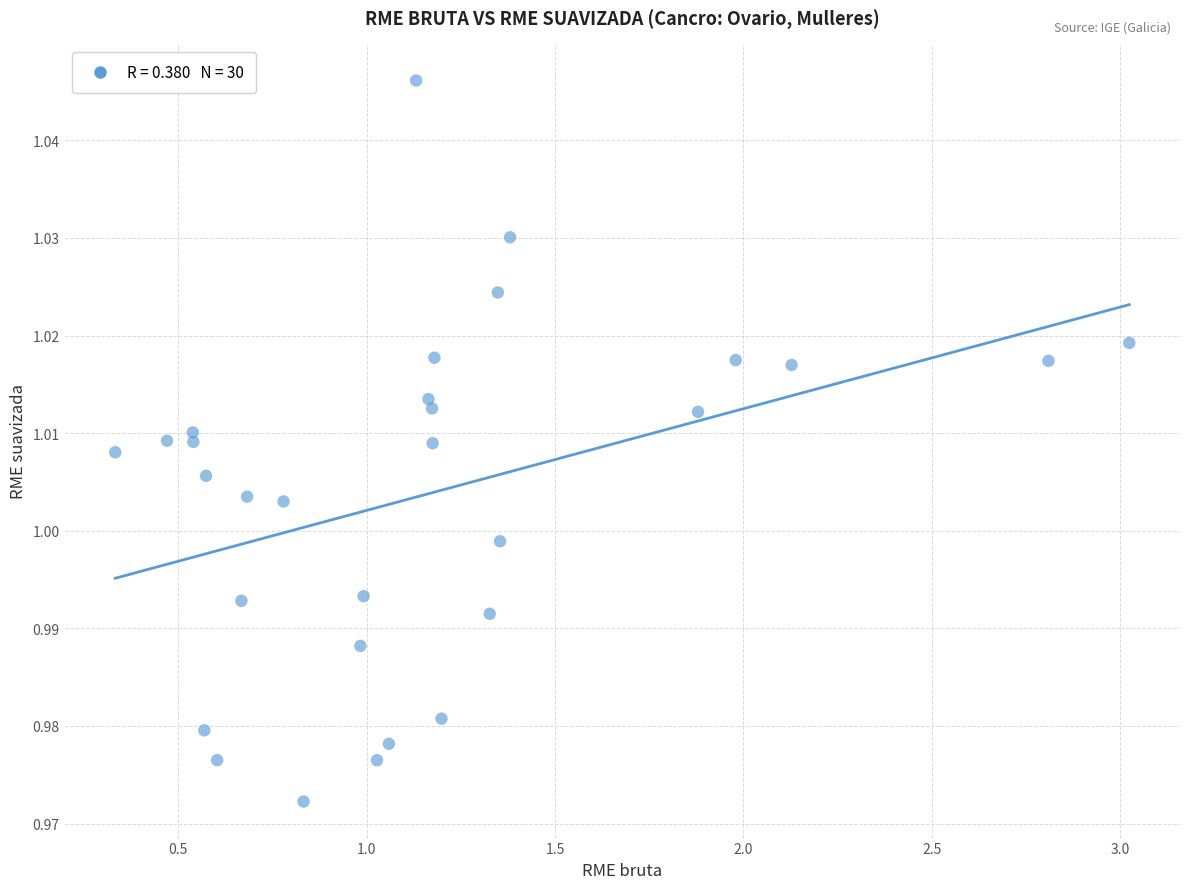

What is the range of X values (max minus min)?

2.7